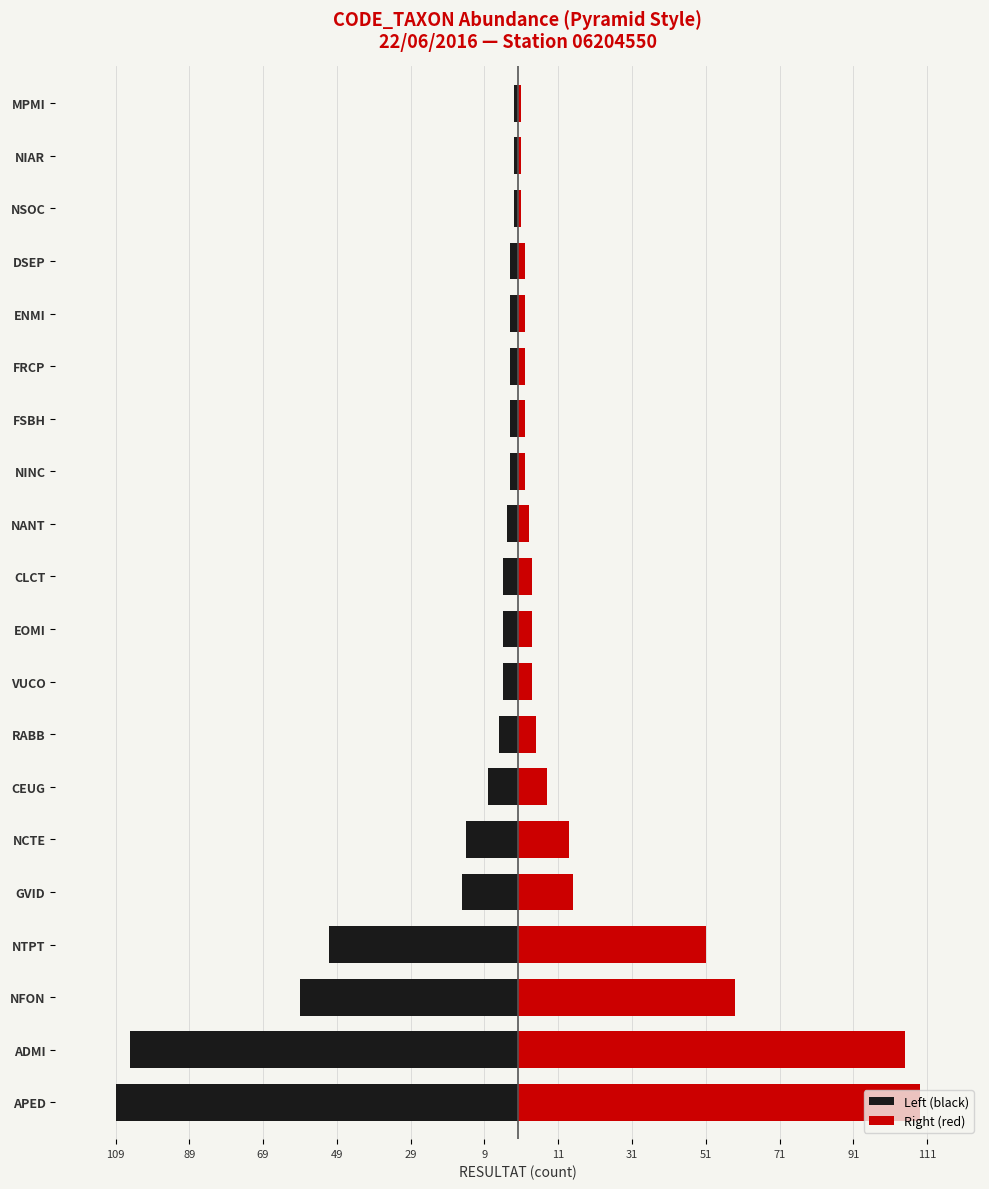

Rank the series by their average value, from lowest to highest.

Left (black), Right (red)